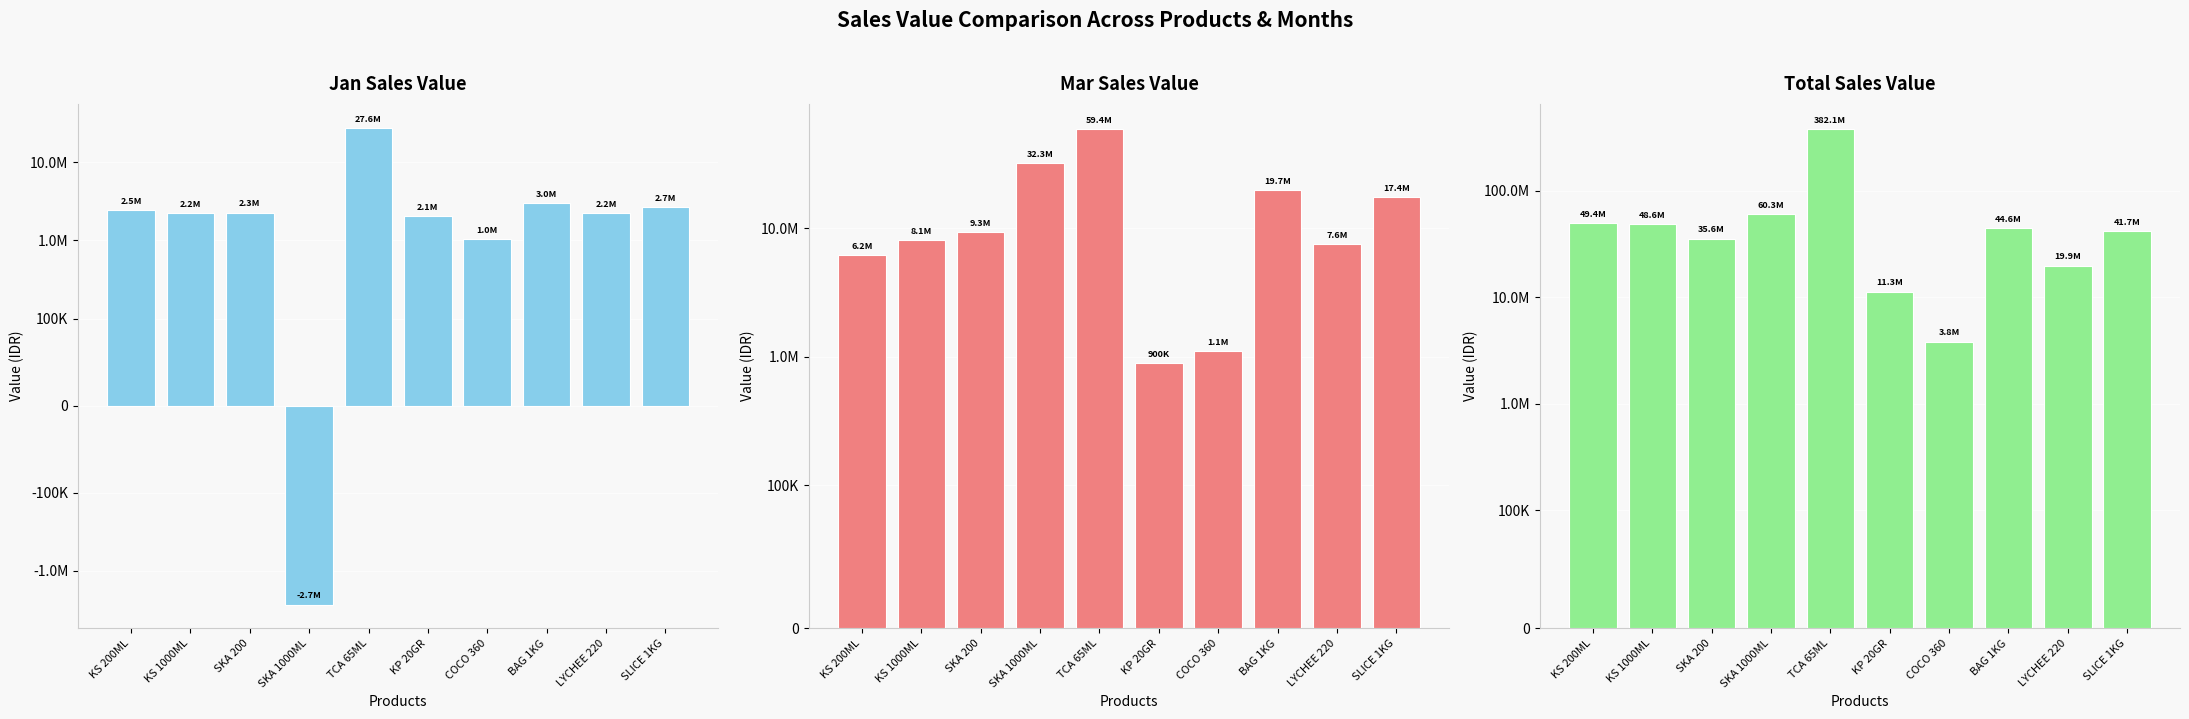

What is the smallest value displayed?

-2700000